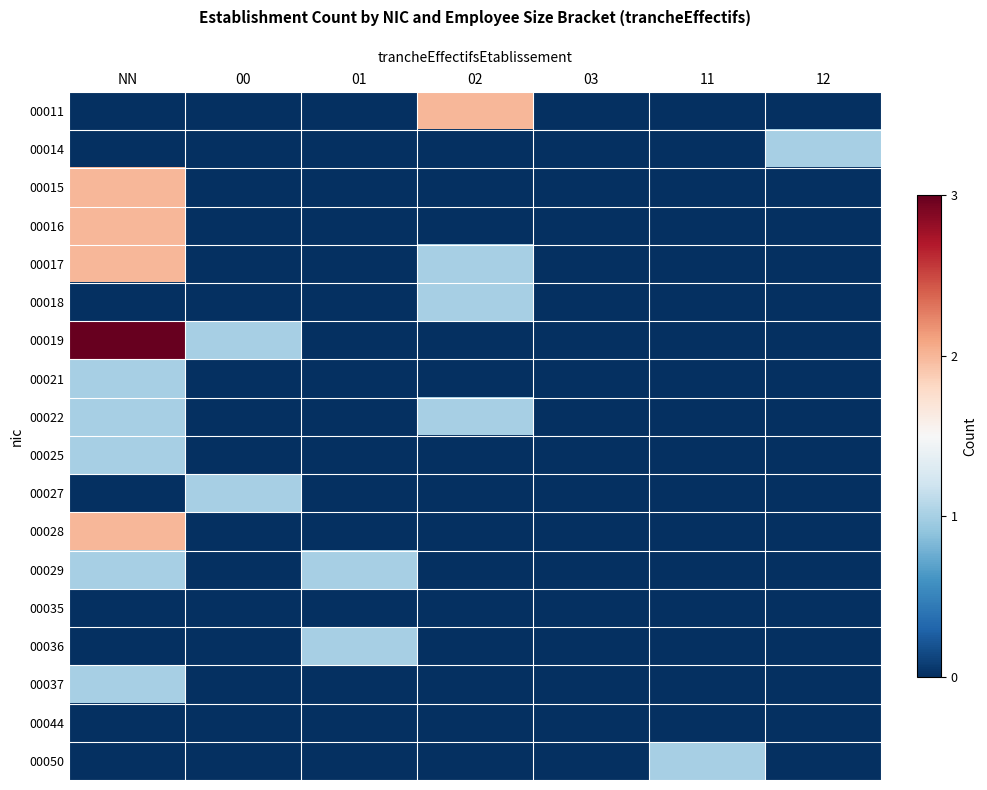

At which category does the chart reach its peak across all series?

NN